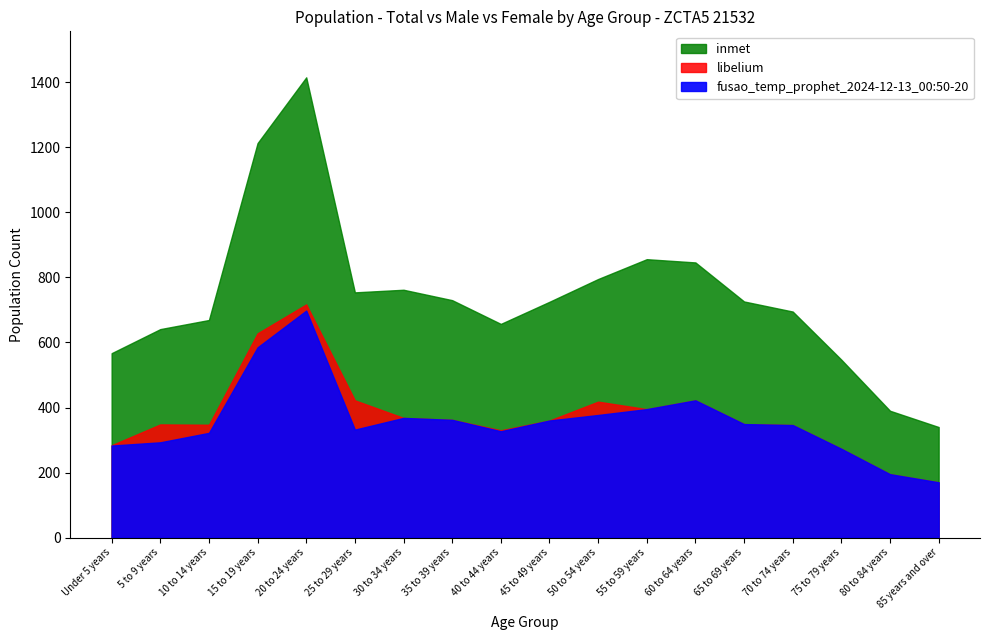

What is the value of the 4th point from the left?

1213